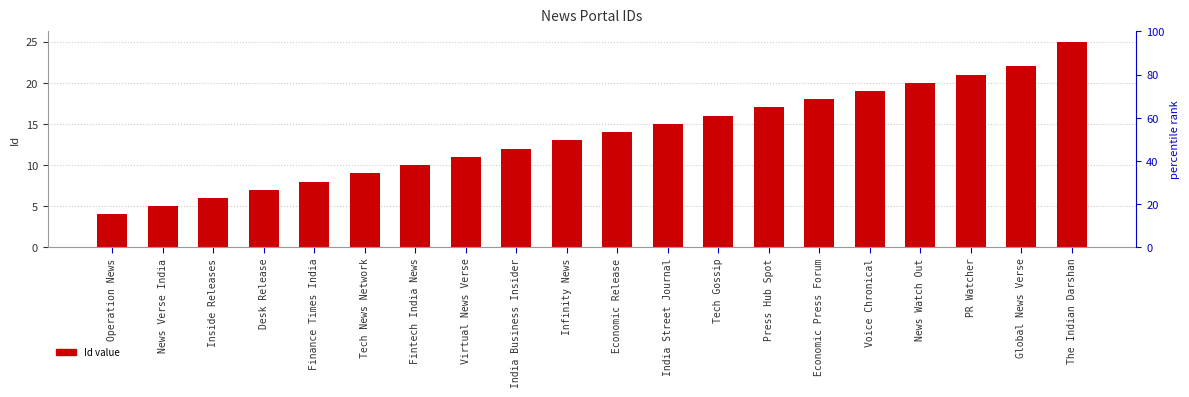

Reading left to right, what are all the values shown in this chart?

4	5	6	7	8	9	10	11	12	13	14	15	16	17	18	19	20	21	22	25